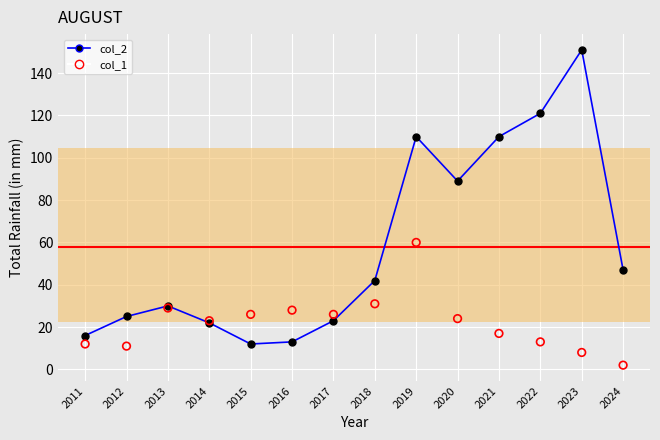

Which series reaches the minimum Y coordinate?

col_1